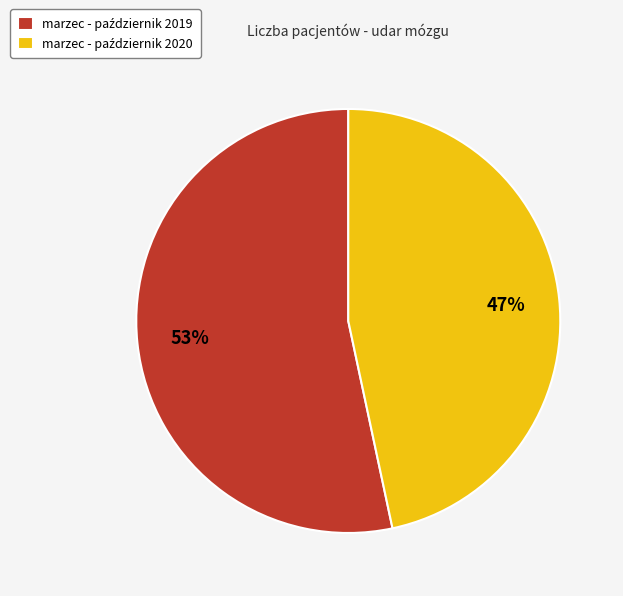

To the nearest percent, what is the average slice percentage?

50%